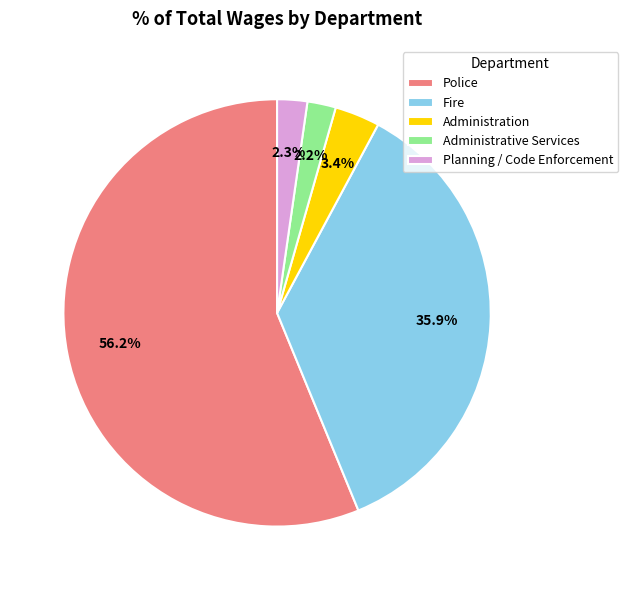

How much of the chart is everything except Administration?

96.6%